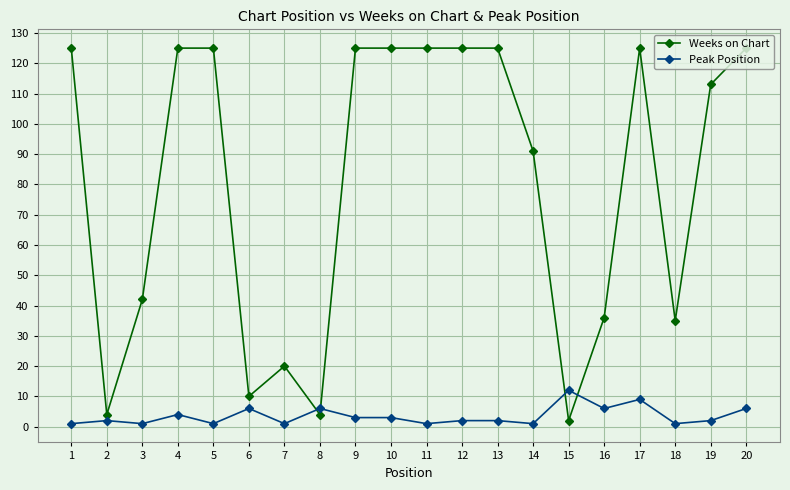

Rank the series at 18 from lowest to highest value.

Peak Position, Weeks on Chart